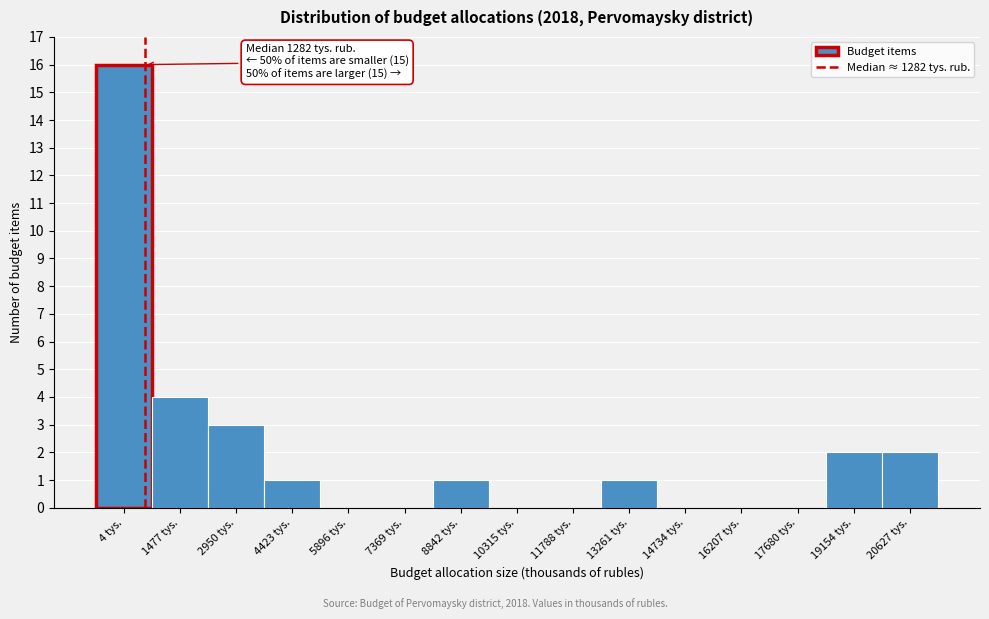

Reading right to left, list all the values displayed in this chart.

20627 tys.=2	19154 tys.=2	17680 tys.=0	16207 tys.=0	14734 tys.=0	13261 tys.=1	11788 tys.=0	10315 tys.=0	8842 tys.=1	7369 tys.=0	5896 tys.=0	4423 tys.=1	2950 tys.=3	1477 tys.=4	4 tys.=16